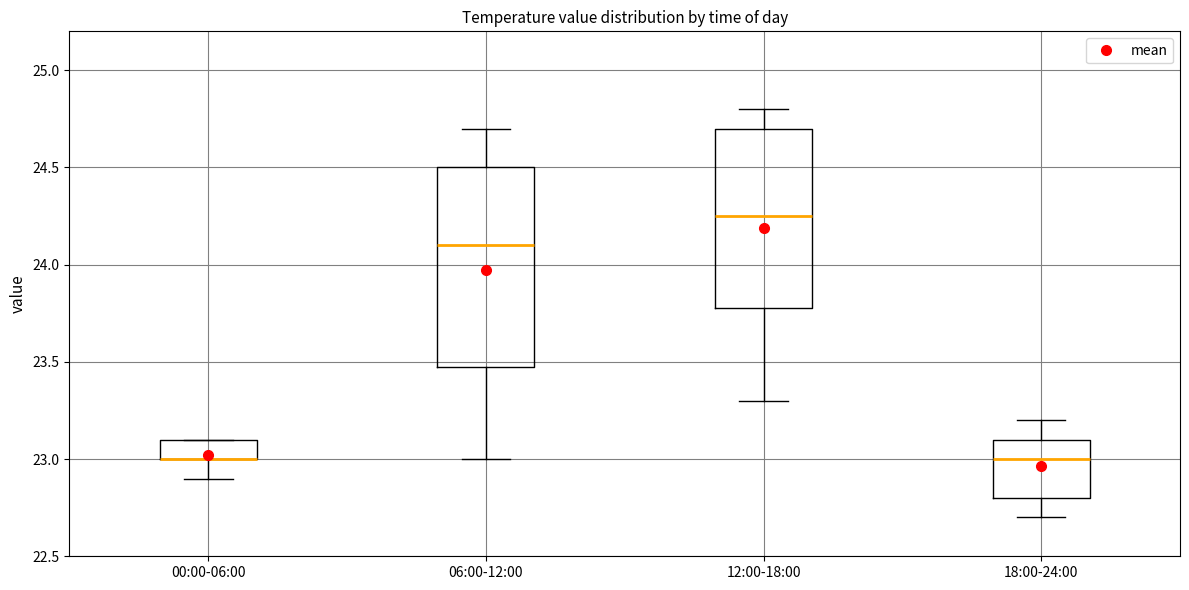

Comparing the boxes themselves (not the whiskers), which one is the tallest?

06:00-12:00